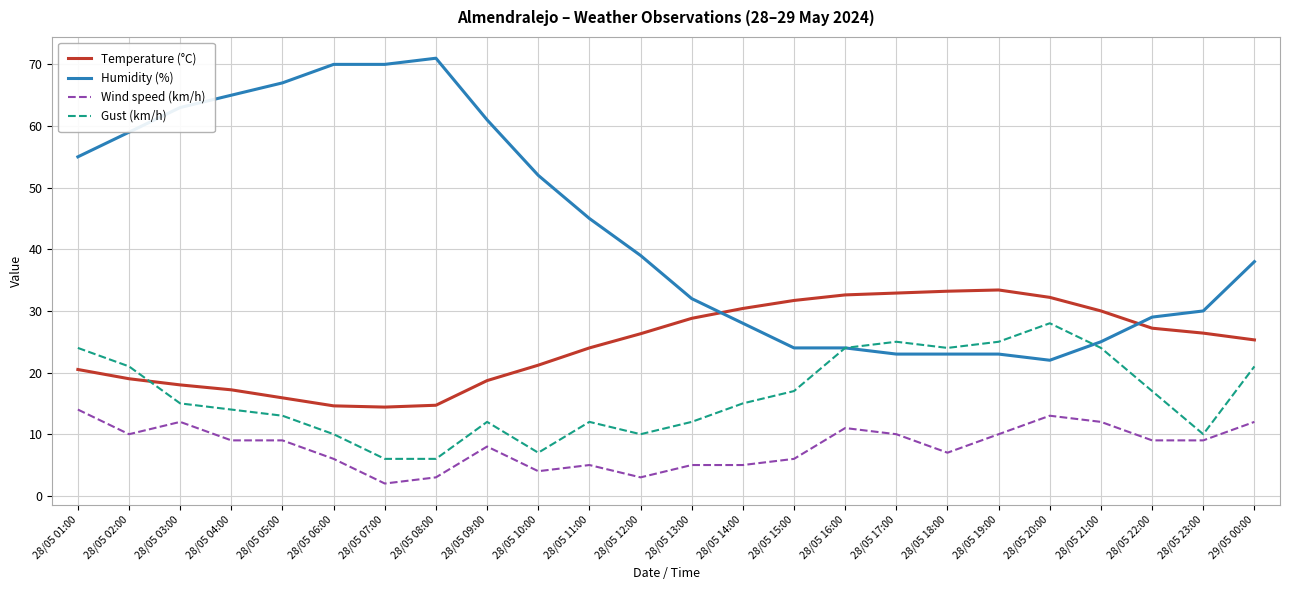

True or false: Wind speed (km/h) and Humidity (%) cross at least once.

False